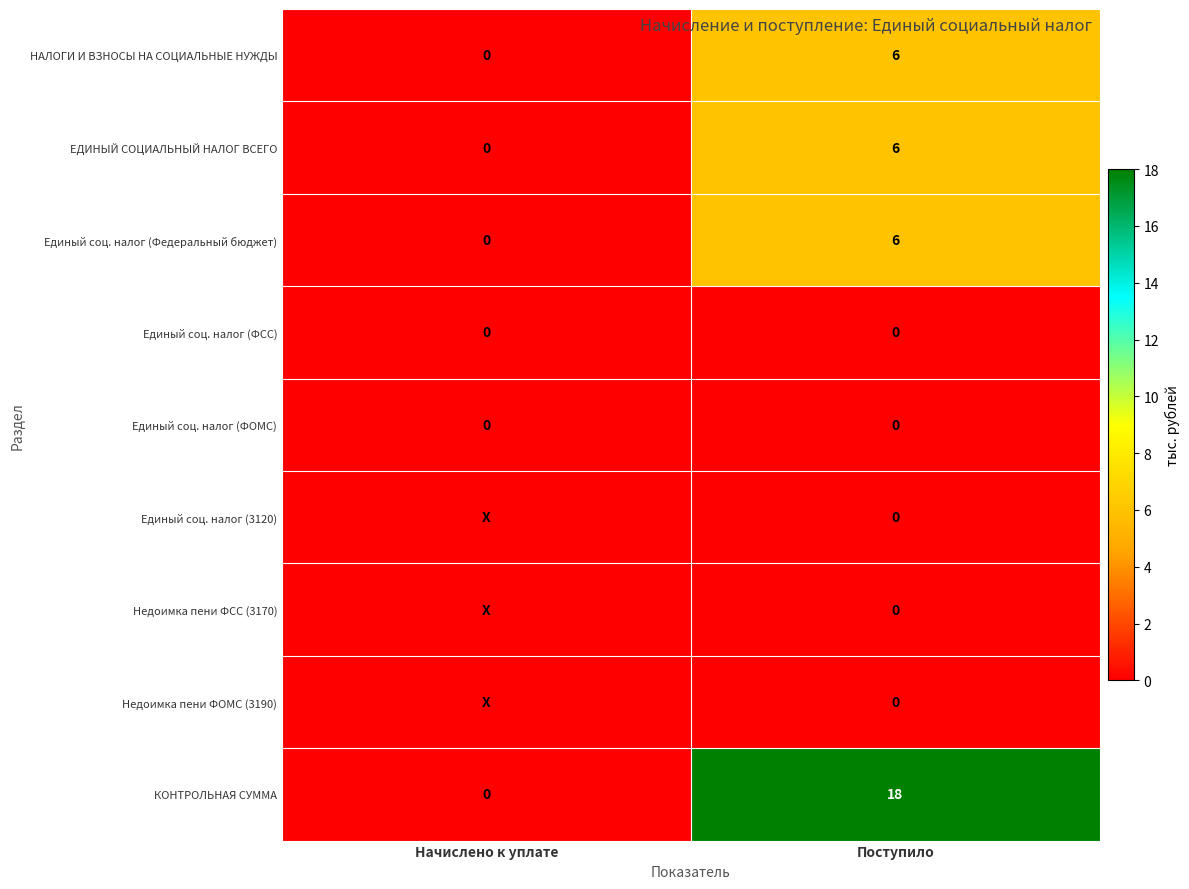

What value does the Единый соц. налог (Федеральный бюджет) series have at Поступило?

6